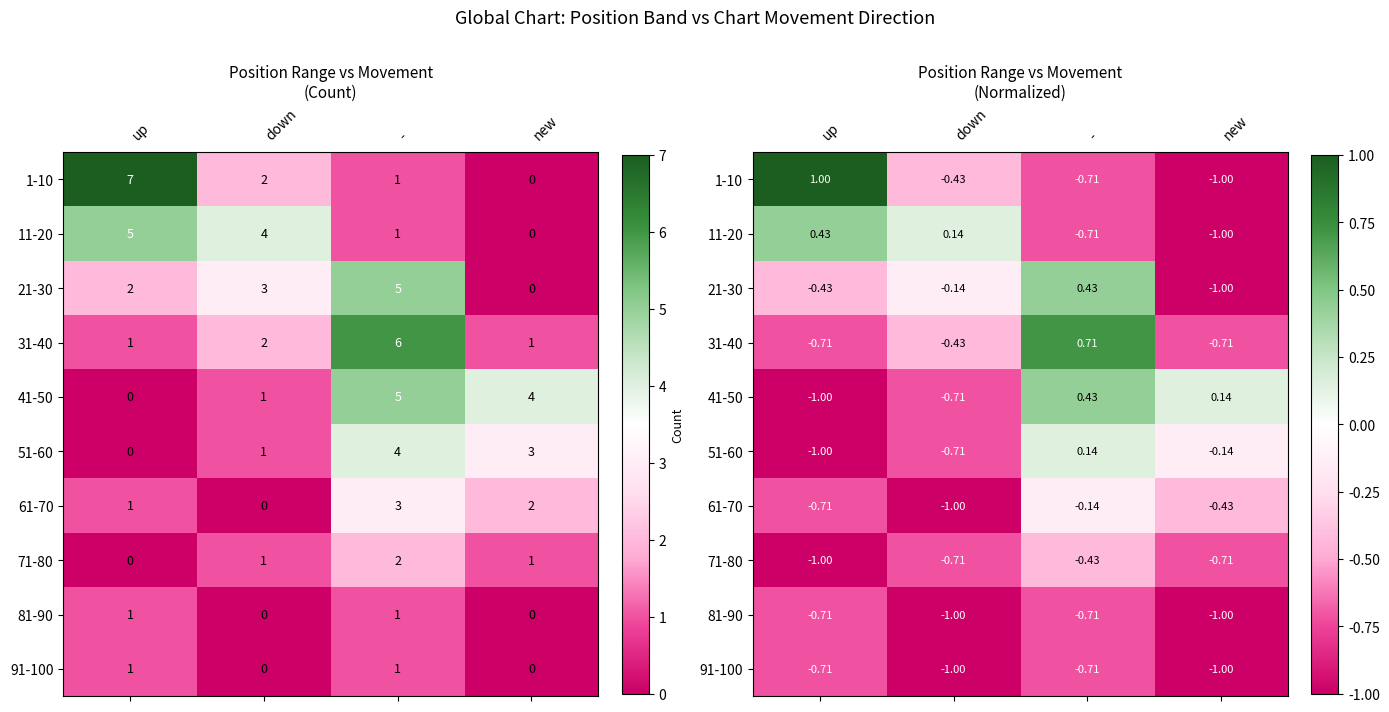

What is the sum of all 71-80 values?

-2.9